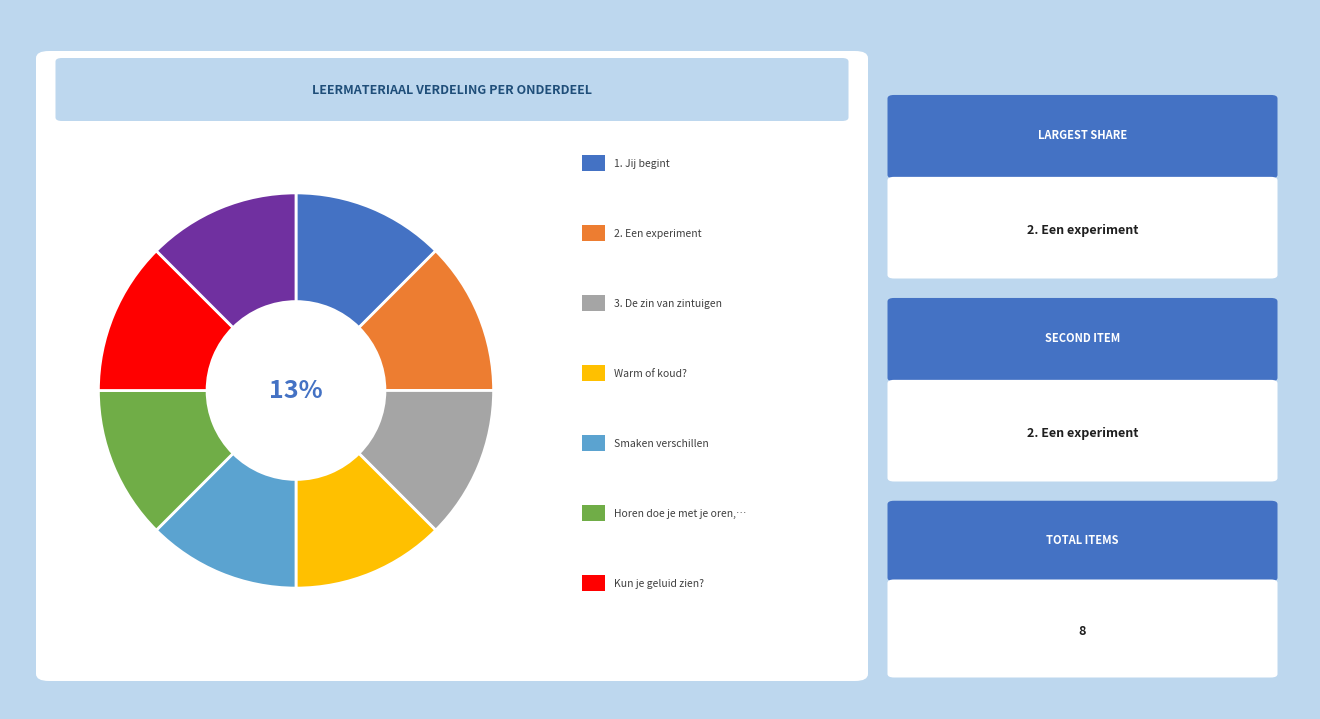

Does any single category account for the majority?

No